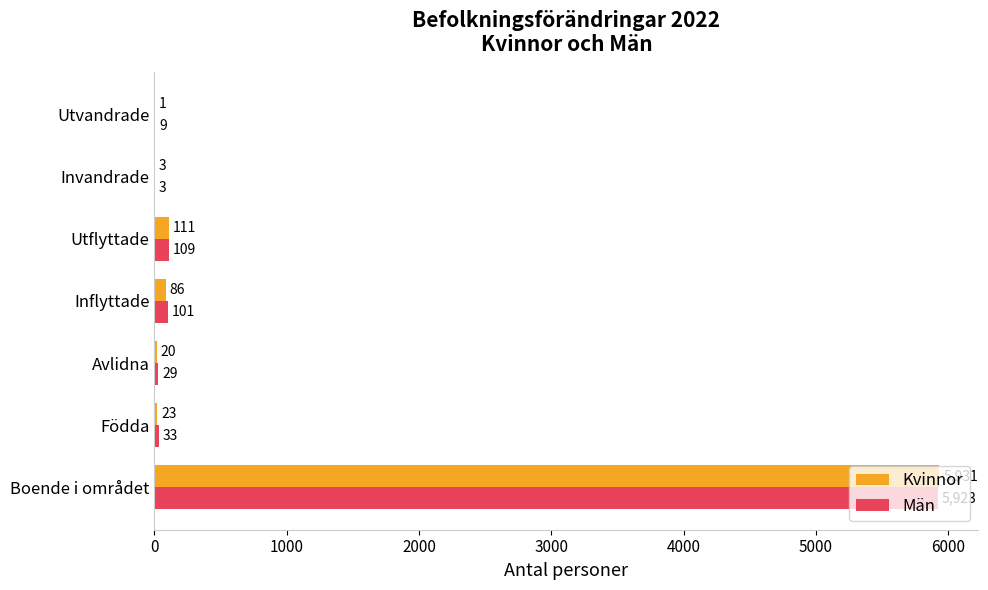

How many distinct data groups are displayed?

2